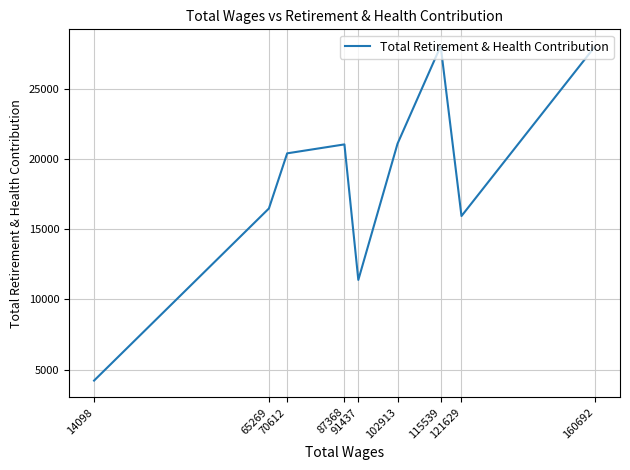

Rank the categories by value from highest to lowest.

115539, 160692, 102913, 87368, 70612, 65269, 121629, 91437, 14098